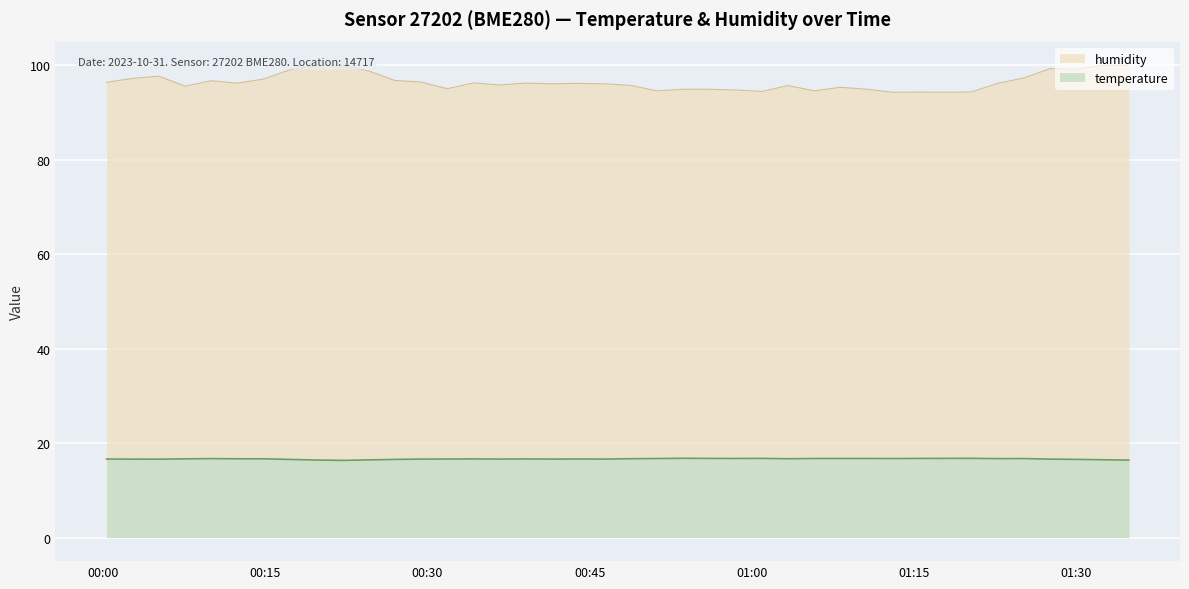

Is the value of humidity at 2023-10-31T01:30:00 greater than the value of temperature at 2023-10-31T01:34:51?

Yes